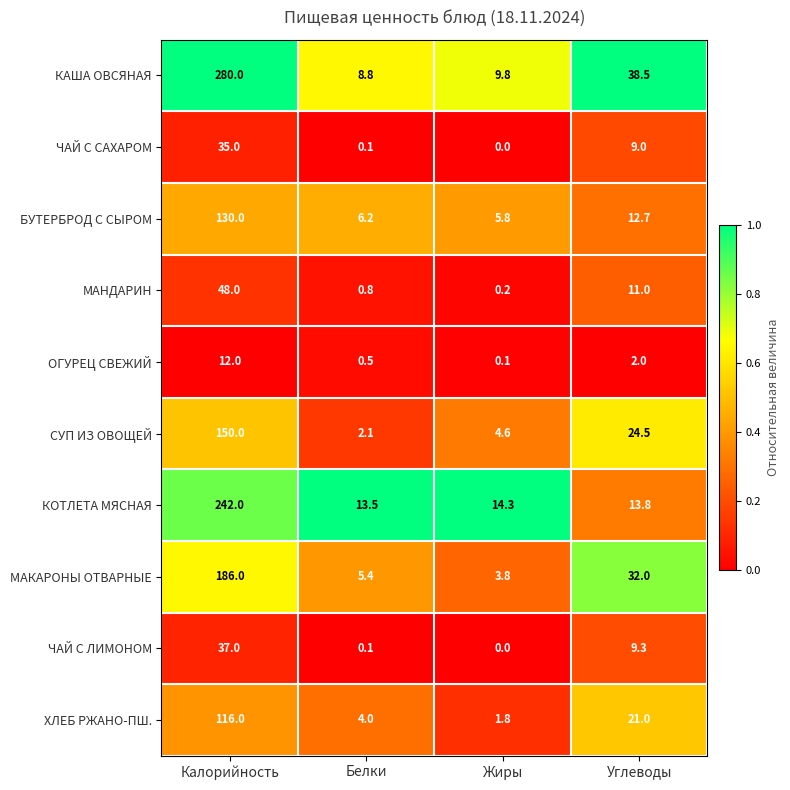

At which category is the sum across all series the highest?

Калорийность